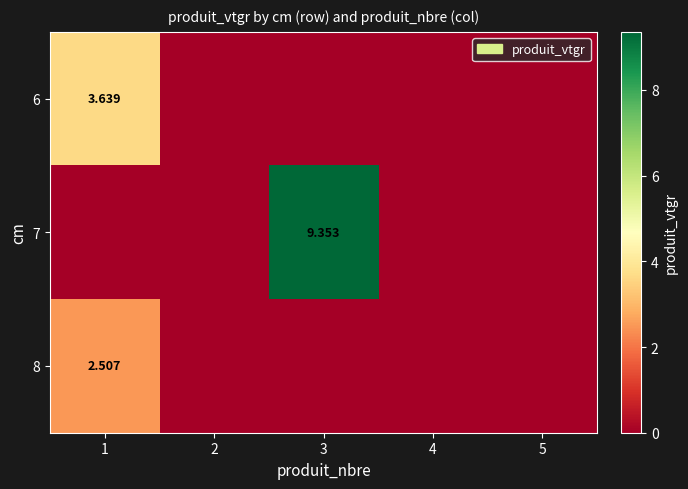

At which category does the chart reach its minimum across all series?

2